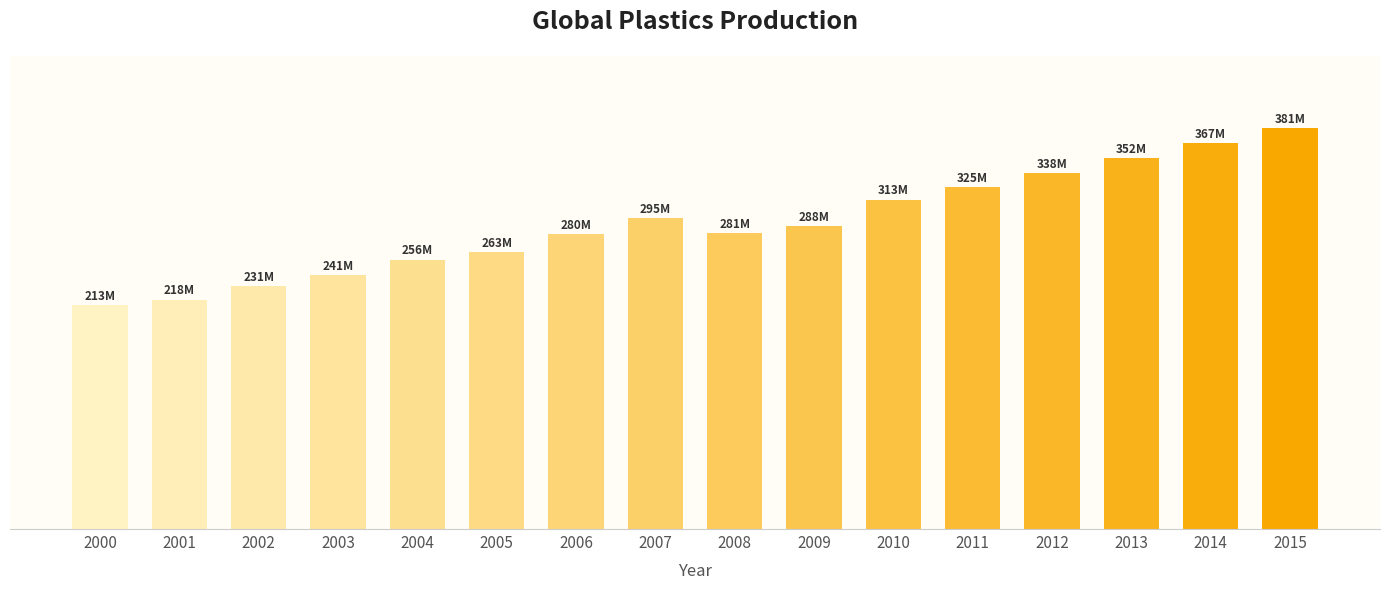

The value at 2002 is 316. True or false?

False